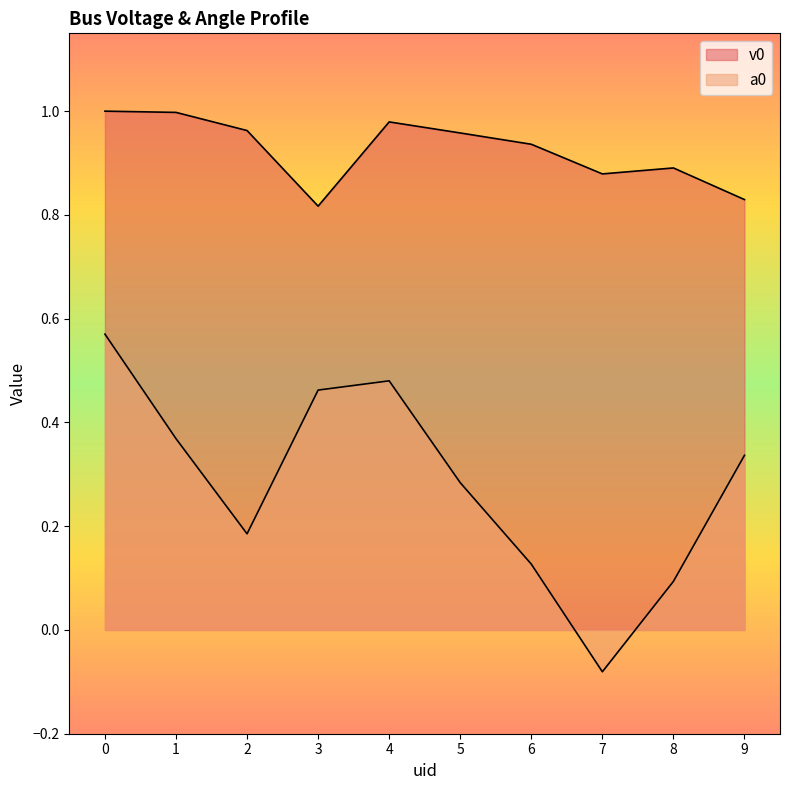

At 6, list the series in order from largest to smallest.

v0, a0